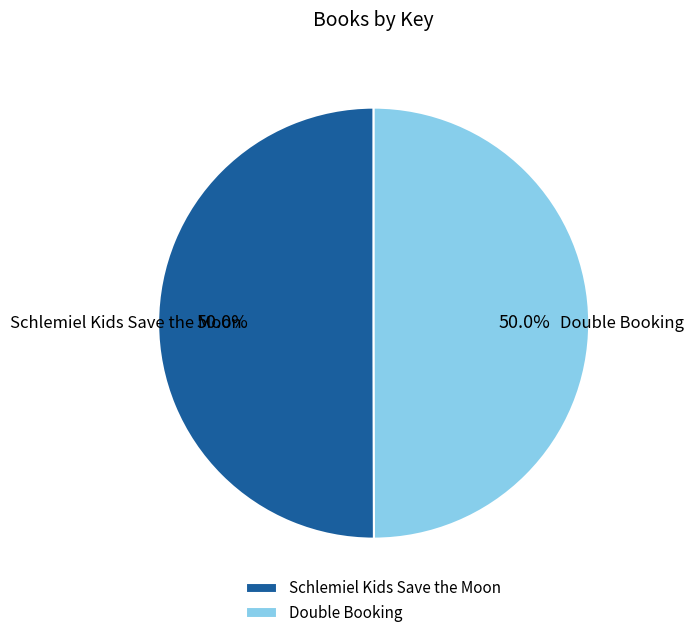

To the nearest percent, what is the combined percentage of Schlemiel Kids Save the Moon and Double Booking?

100%